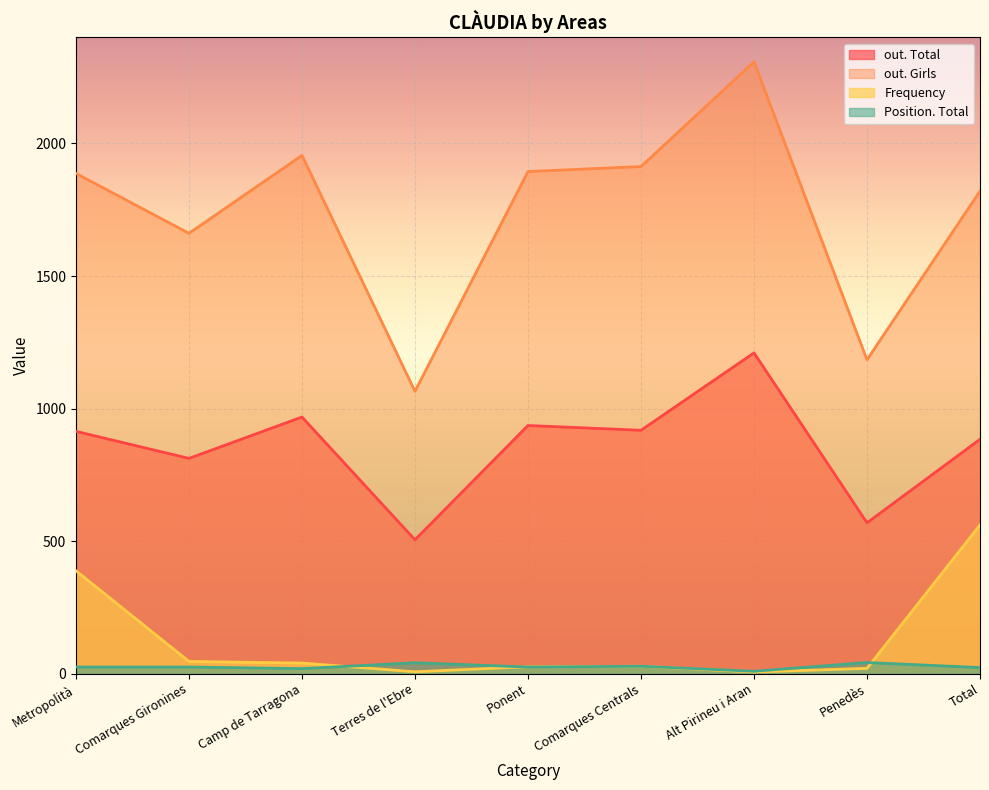

At which category does Position. Total reach its first local valley?

Camp de Tarragona